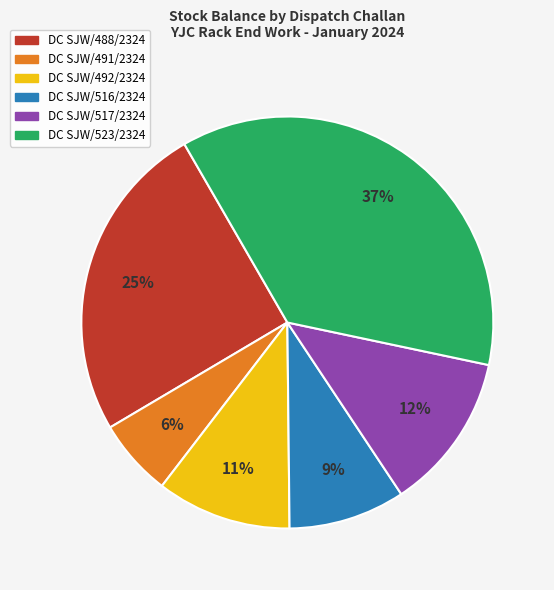

To the nearest percent, what is the difference between the DC SJW/491/2324 and DC SJW/516/2324 slice percentages?

3%